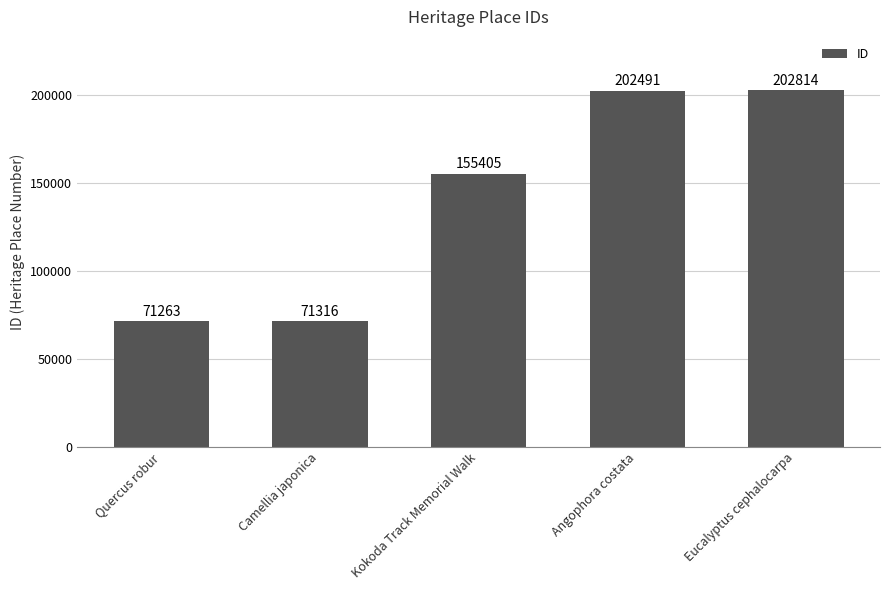

The value at Camellia japonica is 71316. True or false?

True